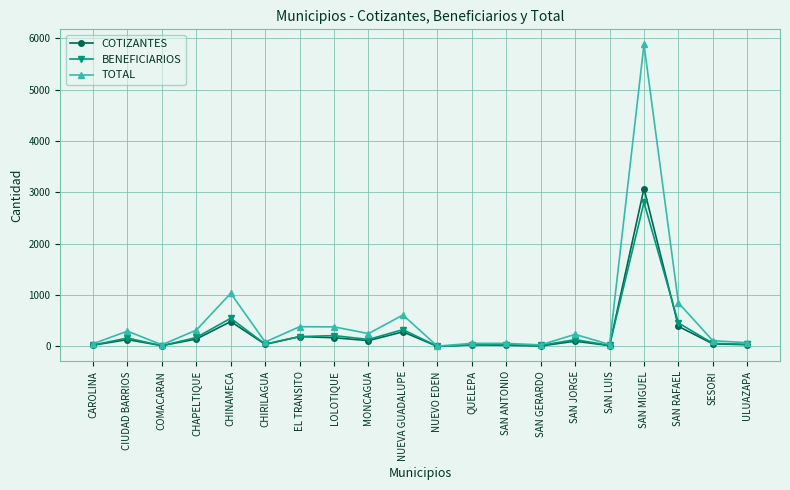

Which category has the highest value in the BENEFICIARIOS series?

SAN MIGUEL